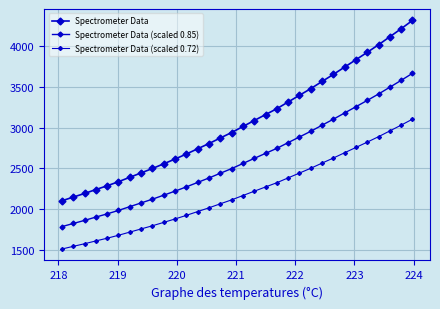

How many lines are shown in the chart?

3